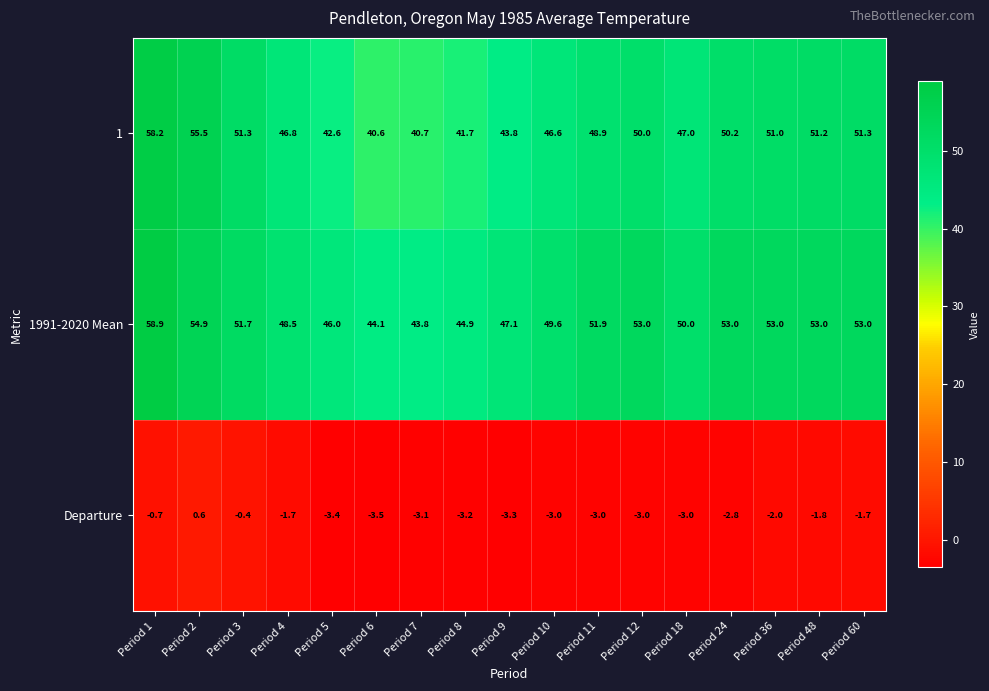

At which label does 1 first exceed 48?

Period 1